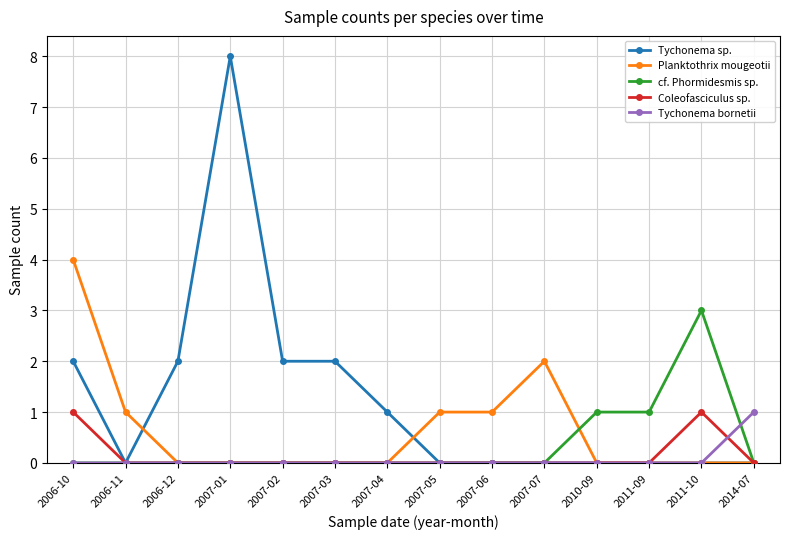

What is the label of the 14th point from the right?

2006-10